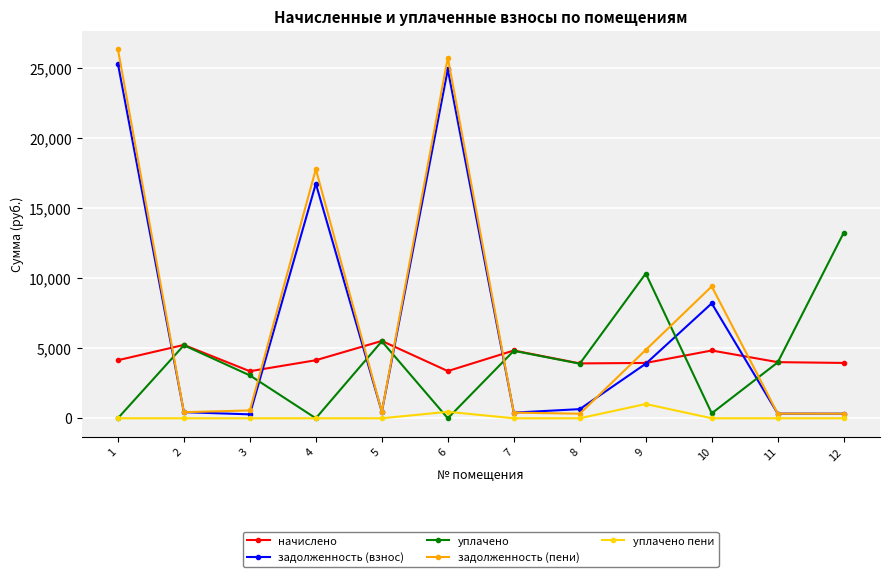

At which category does уплачено reach its first local peak?

2